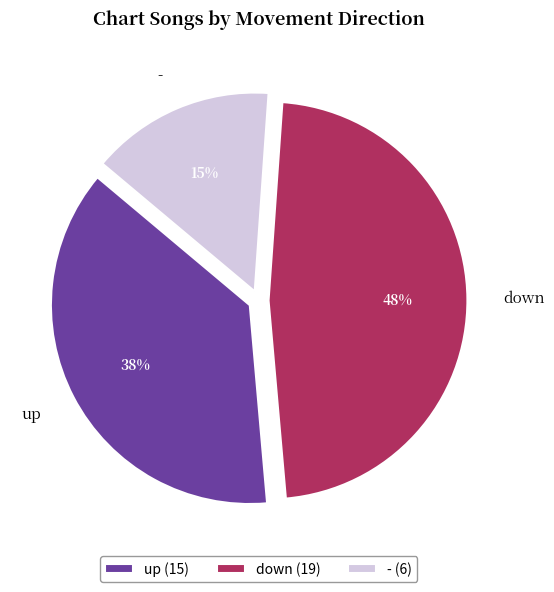

Which has a higher value, - or up?

up